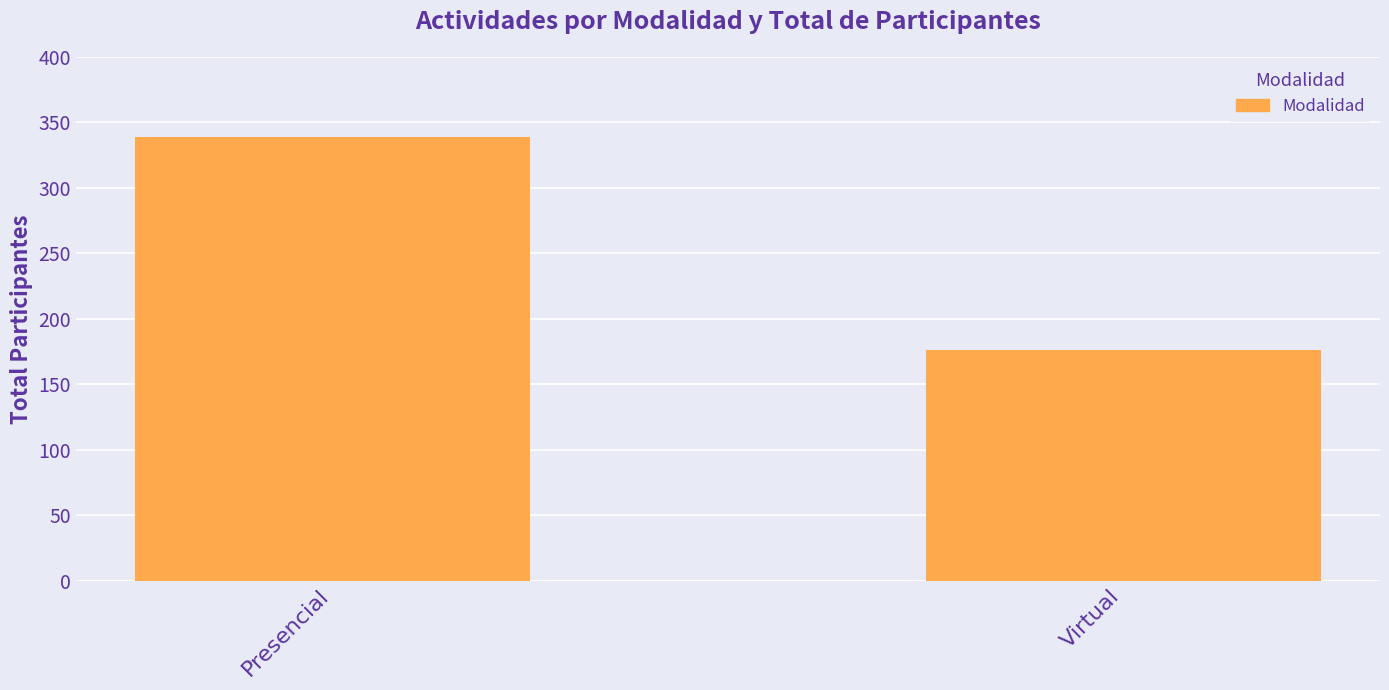

What is the label of the 2nd bar from the right?

Presencial